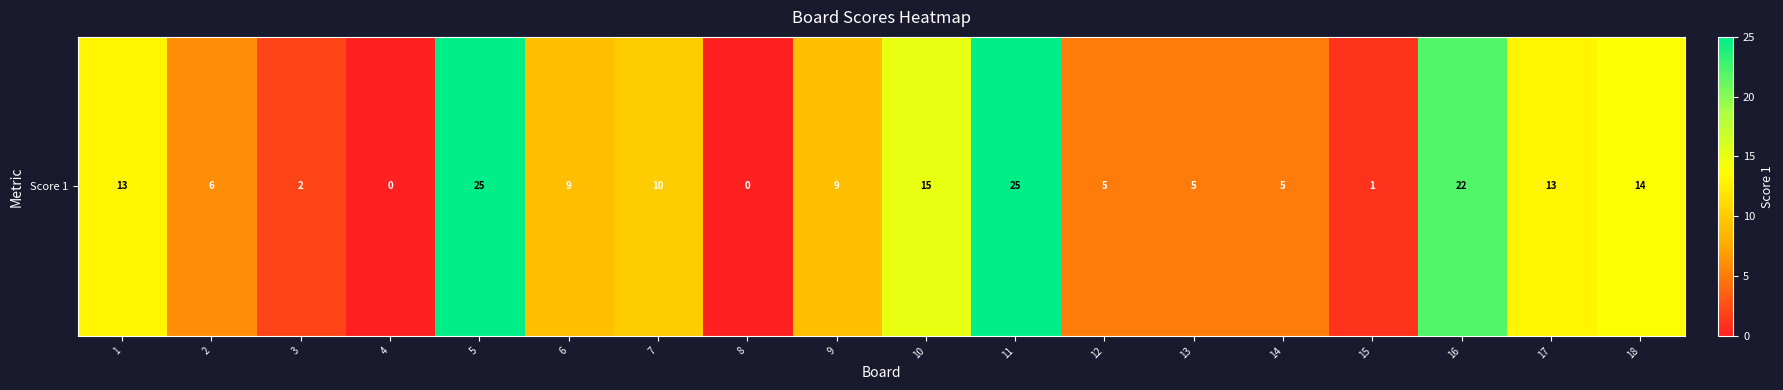

Reading right to left, what are all the values shown in this chart?

14	13	22	1	5	5	5	25	15	9	0	10	9	25	0	2	6	13